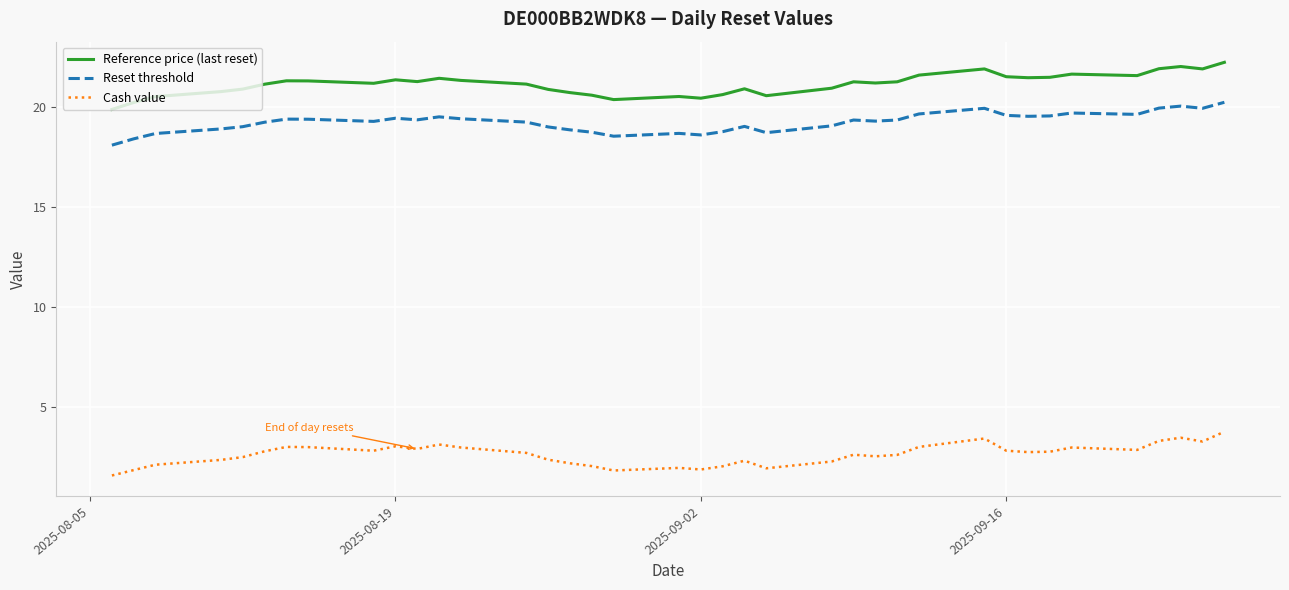

What is the smallest value displayed?

1.6